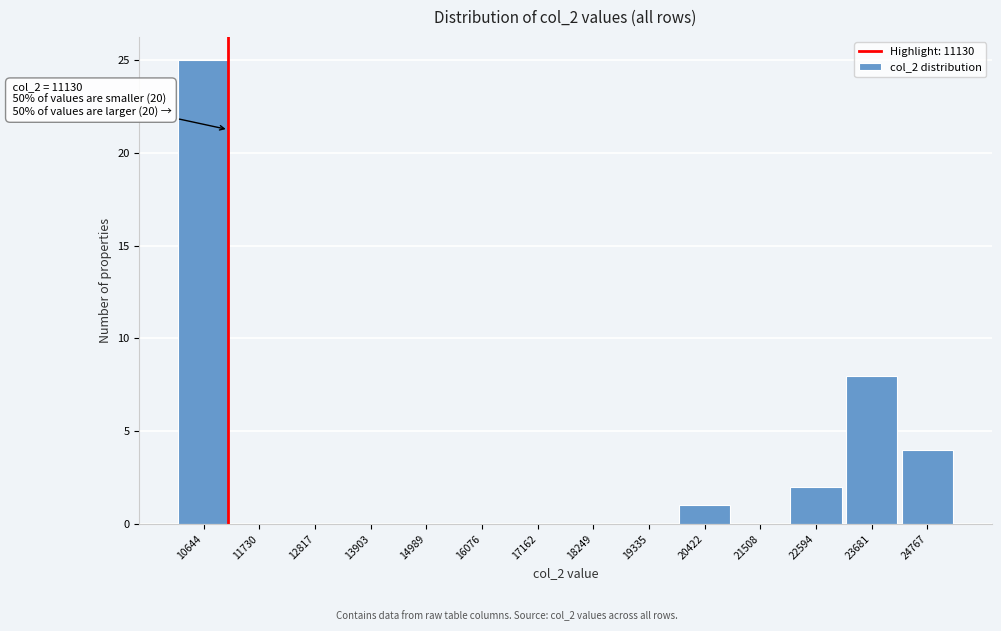

Which range on the x-axis has the tallest bar?

10200 to 11200